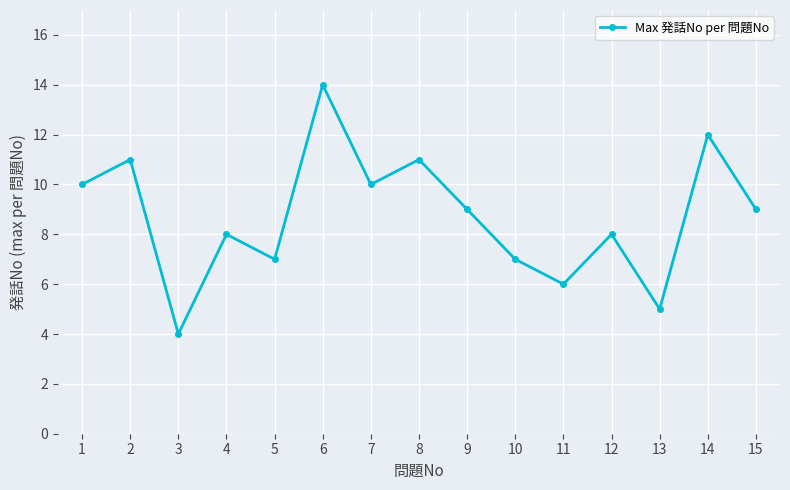

Reading left to right, transcribe all the data shown in this chart.

1=10	2=11	3=4	4=8	5=7	6=14	7=10	8=11	9=9	10=7	11=6	12=8	13=5	14=12	15=9